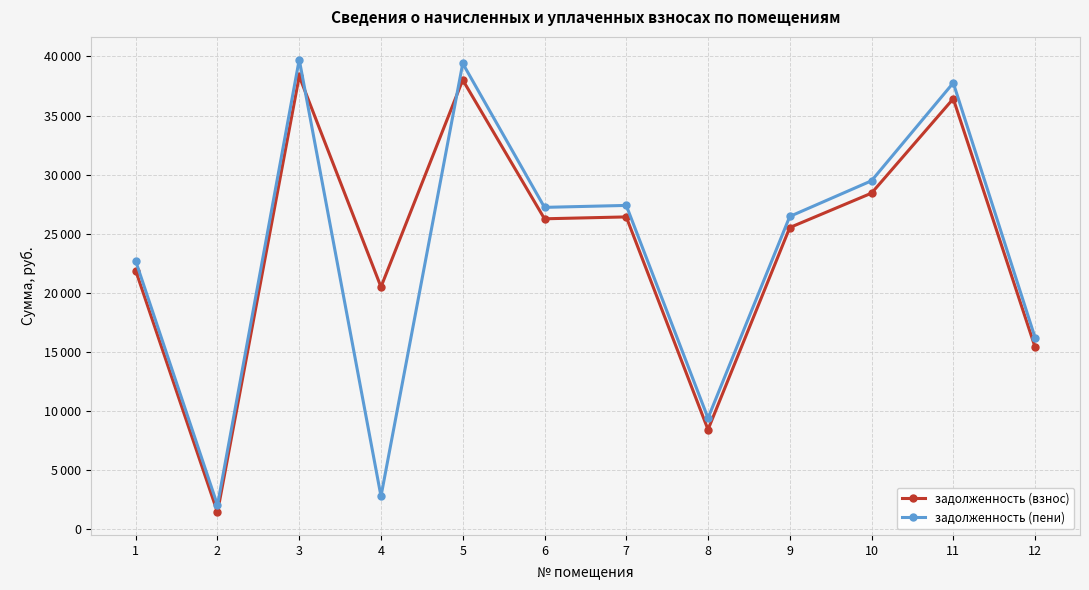

The задолженность (взнос) series shows 2469.3 at 2. True or false?

False